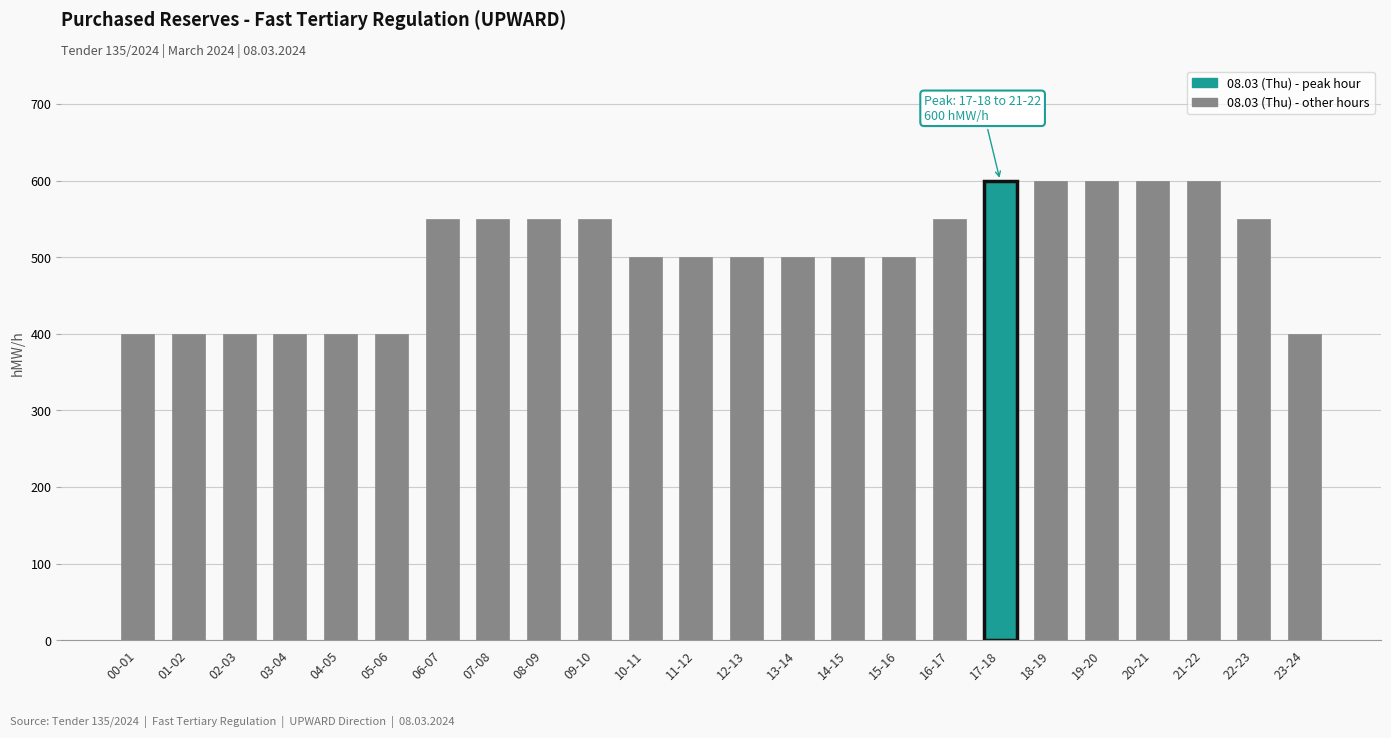

What is the sum of the values at 00-01 and 17-18?

1000